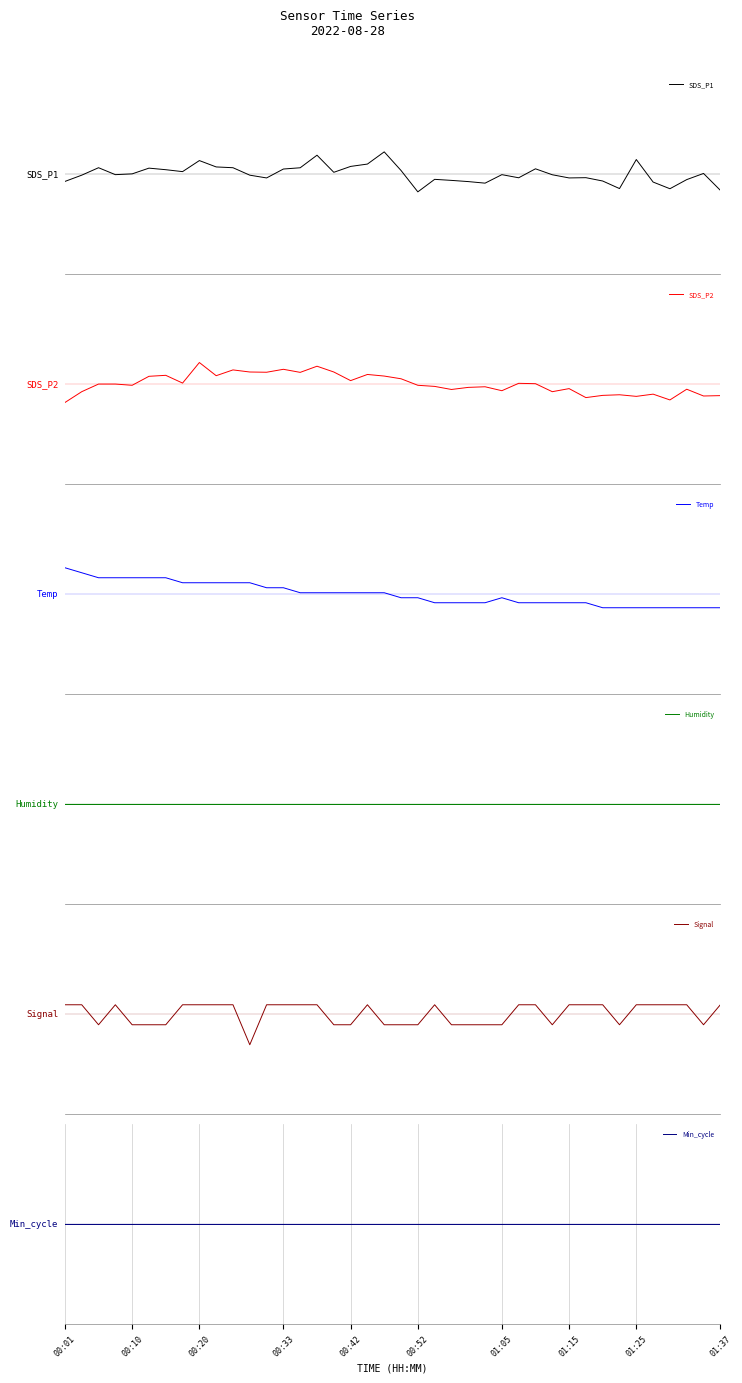

Is the value of Signal at 21 greater than the value of SDS_P1 at 22?

Yes